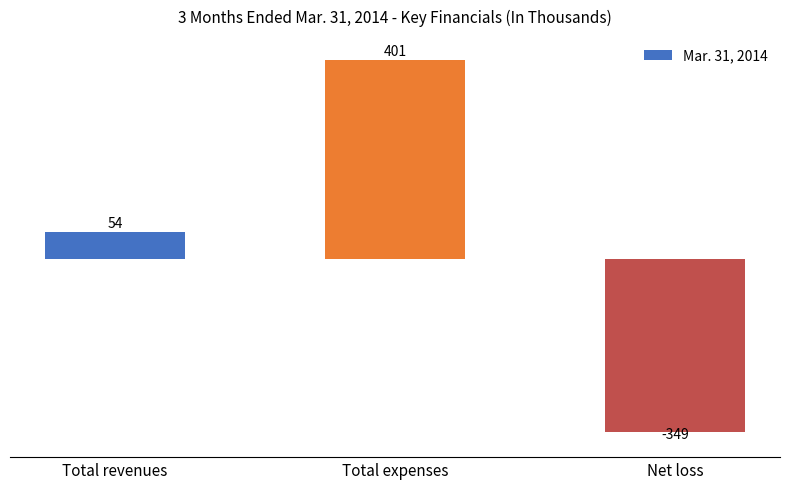

Is it true that the value at Total revenues is 54?

True